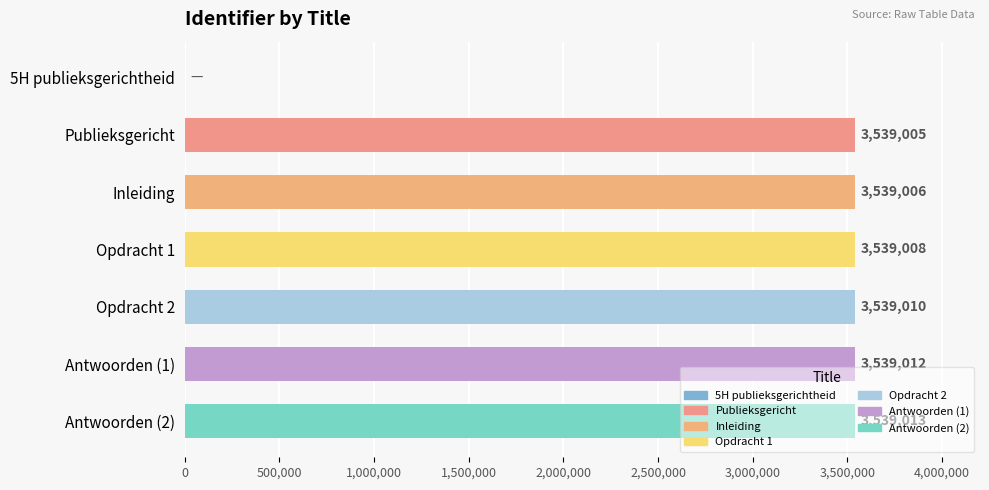

Where is the data nearest to the value 1769506?

Publieksgericht